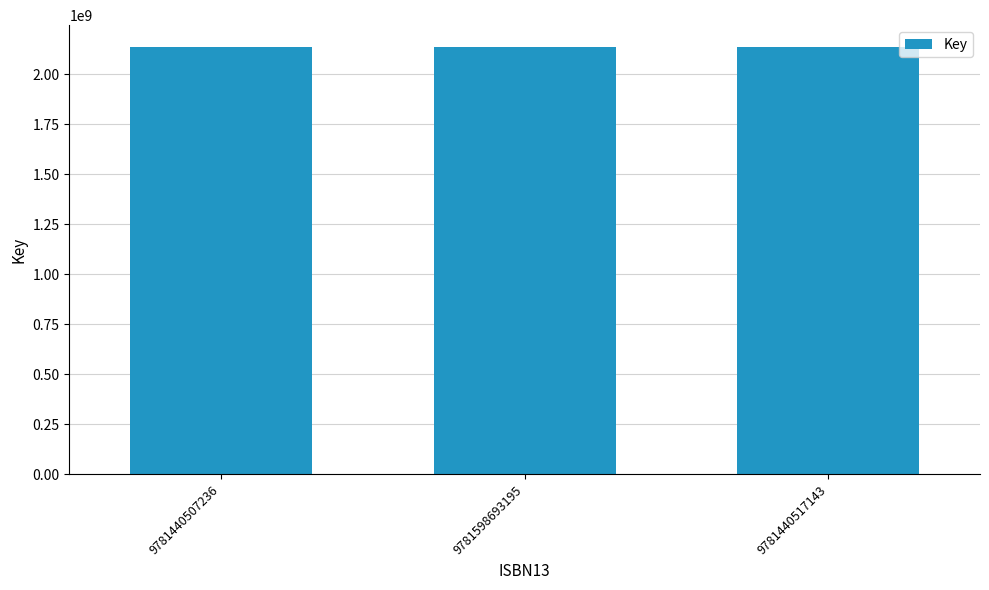

Is it true that the value at 9781440517143 is 2137702826?

True